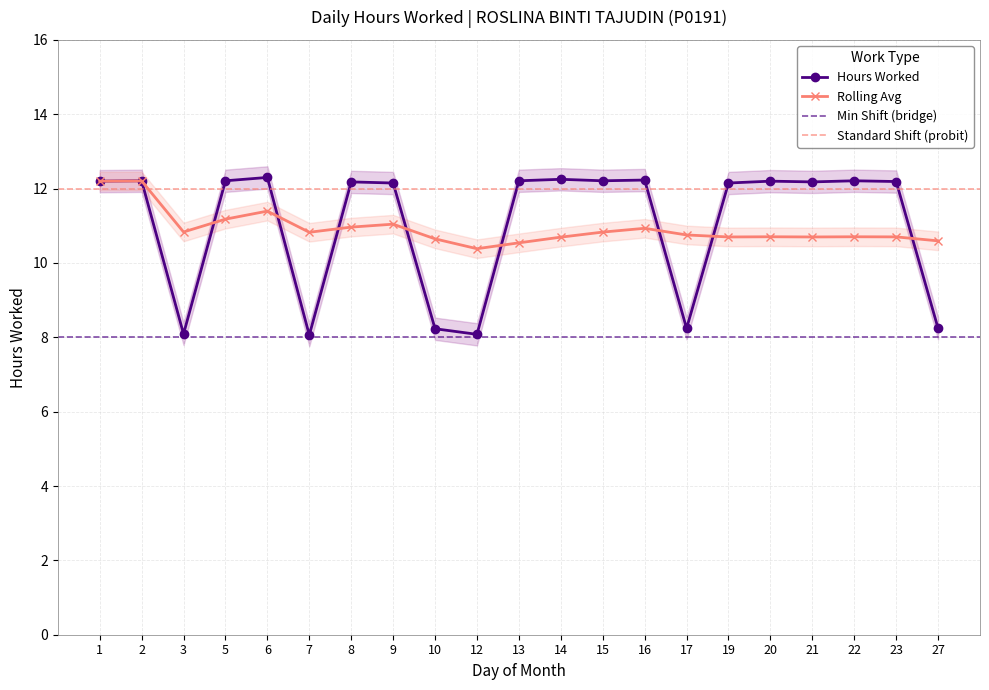

What is the average value of the Hours Worked series?

11.0